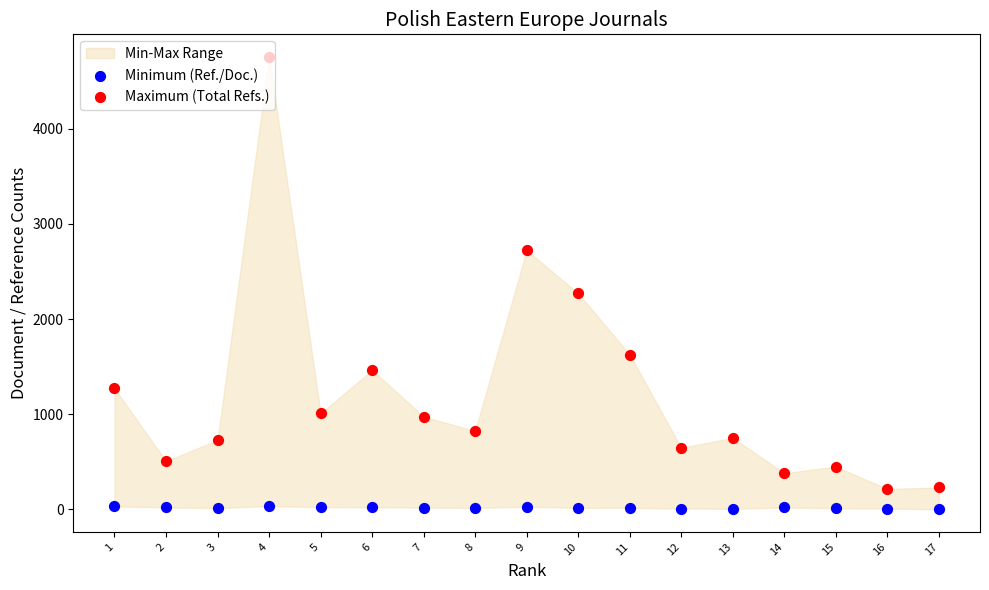

Which series reaches the maximum Y coordinate?

Maximum (Total Refs.)